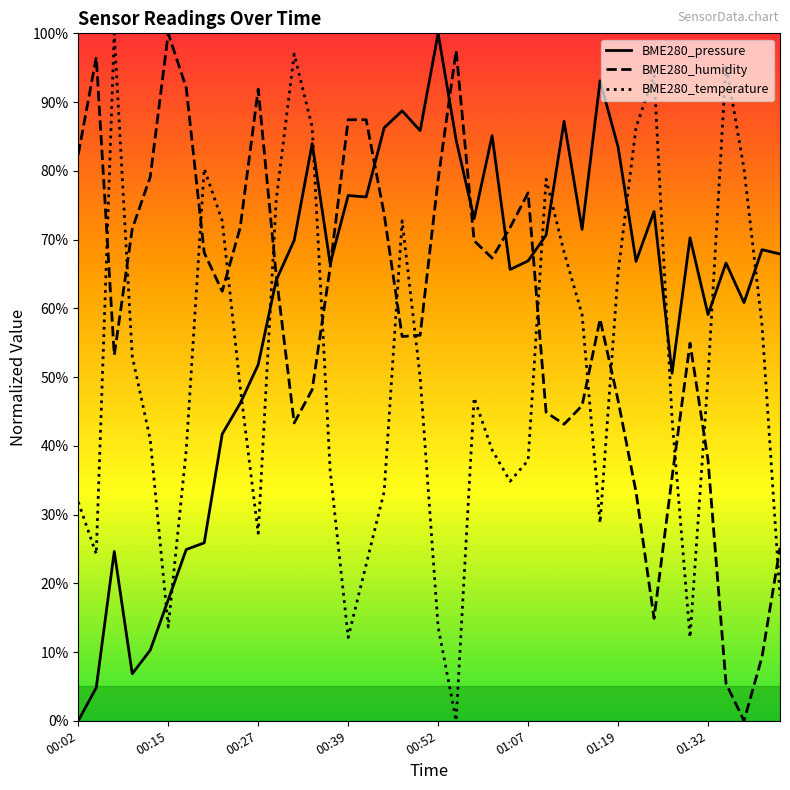

What is the maximum value shown in the chart?

100.0